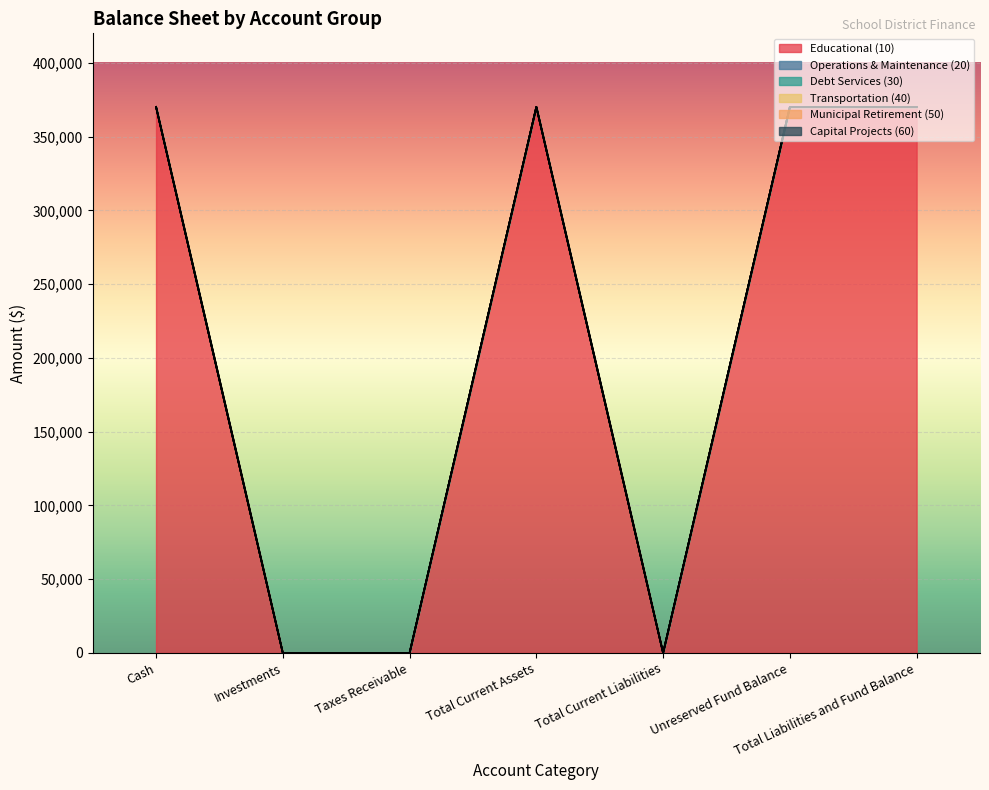

True or false: Debt Services (30) has a value of 0 at Total Current Assets.

True